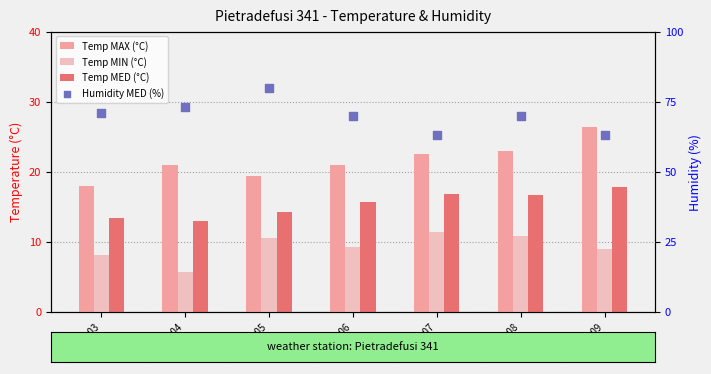

What are all the series names shown in the legend?

Temp MAX (°C), Temp MIN (°C), Temp MED (°C), Humidity MED (%)